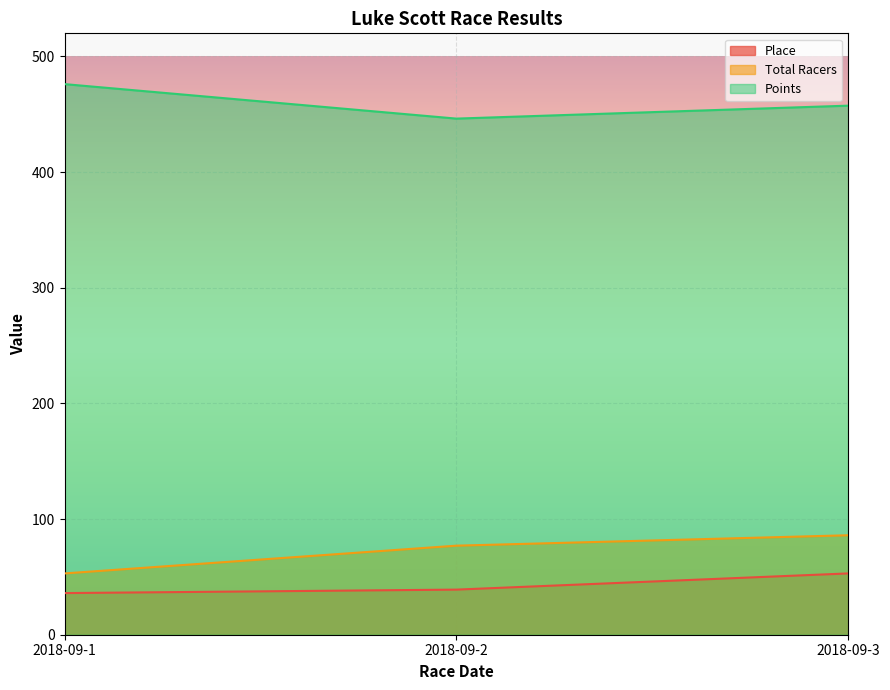

At 2018-09-3, list the series in order from smallest to largest.

Place, Total Racers, Points